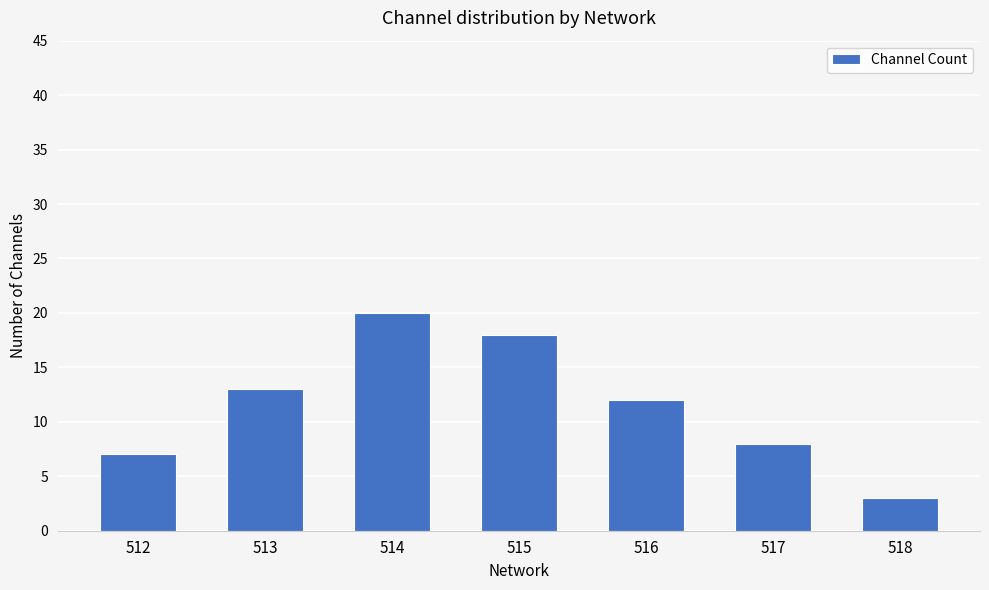

How many bars are there in total?

7